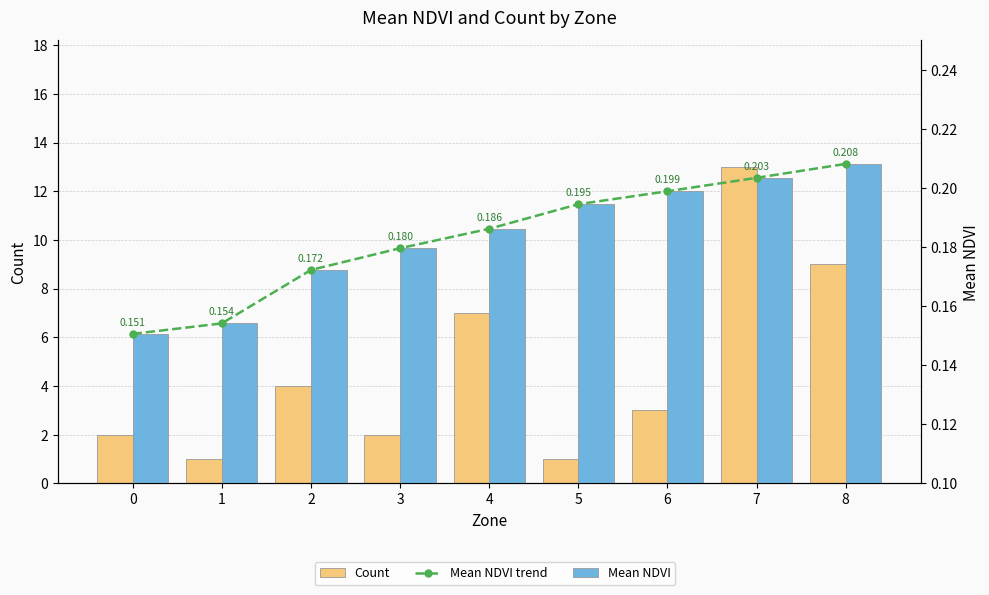

How many Mean NDVI trend values are between 0 and 1?

9